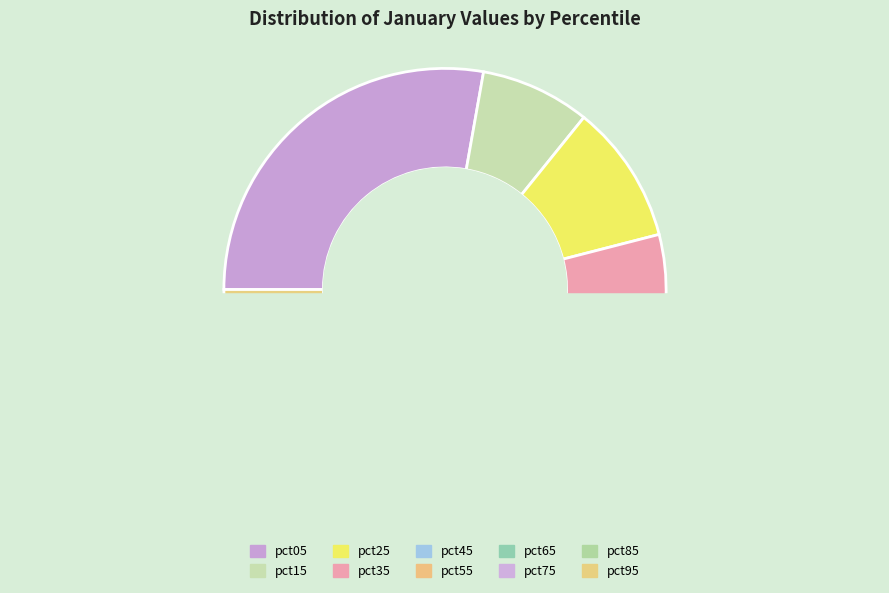

What is the largest slice in the pie chart?

pct05